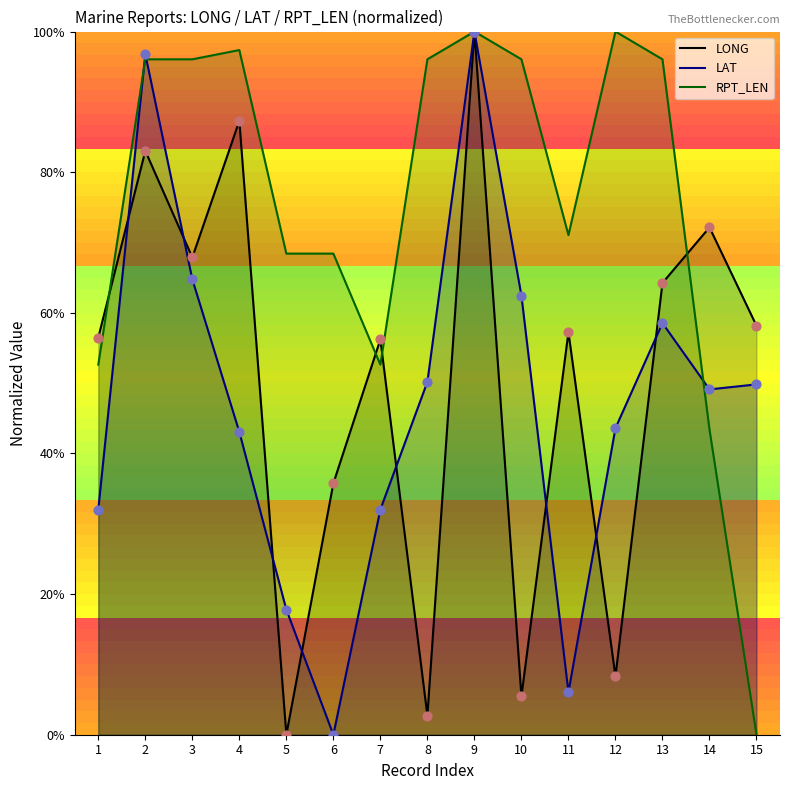

What are all the series names shown in the legend?

LONG, LAT, RPT_LEN